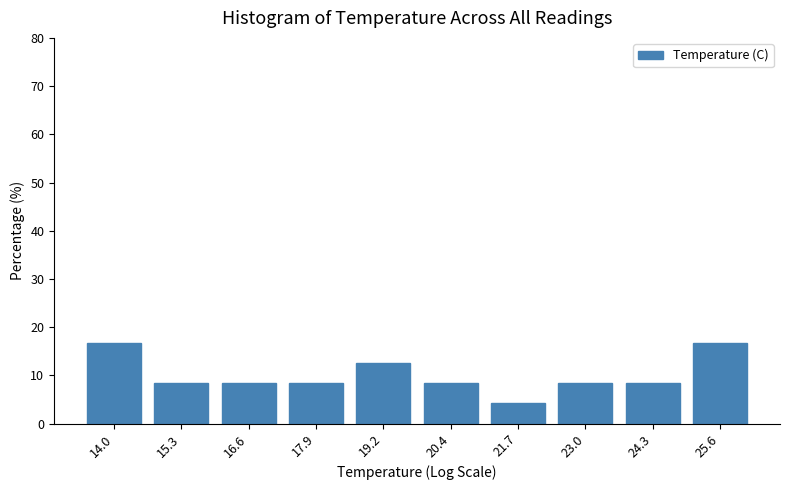

Reading right to left, list all the values displayed in this chart.

25.6=16.7	24.3=8.3	23.0=8.3	21.7=4.2	20.4=8.3	19.2=12.5	17.9=8.3	16.6=8.3	15.3=8.3	14.0=16.7